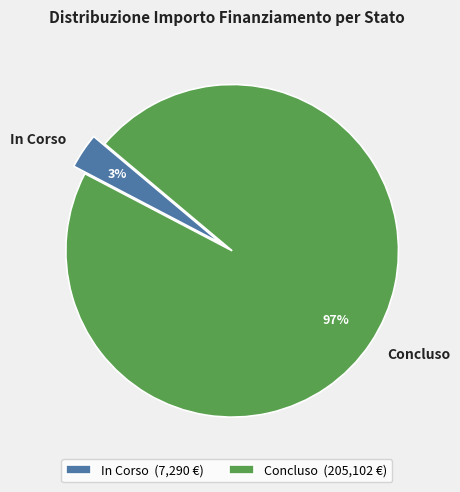

How many segments does this pie chart have?

2